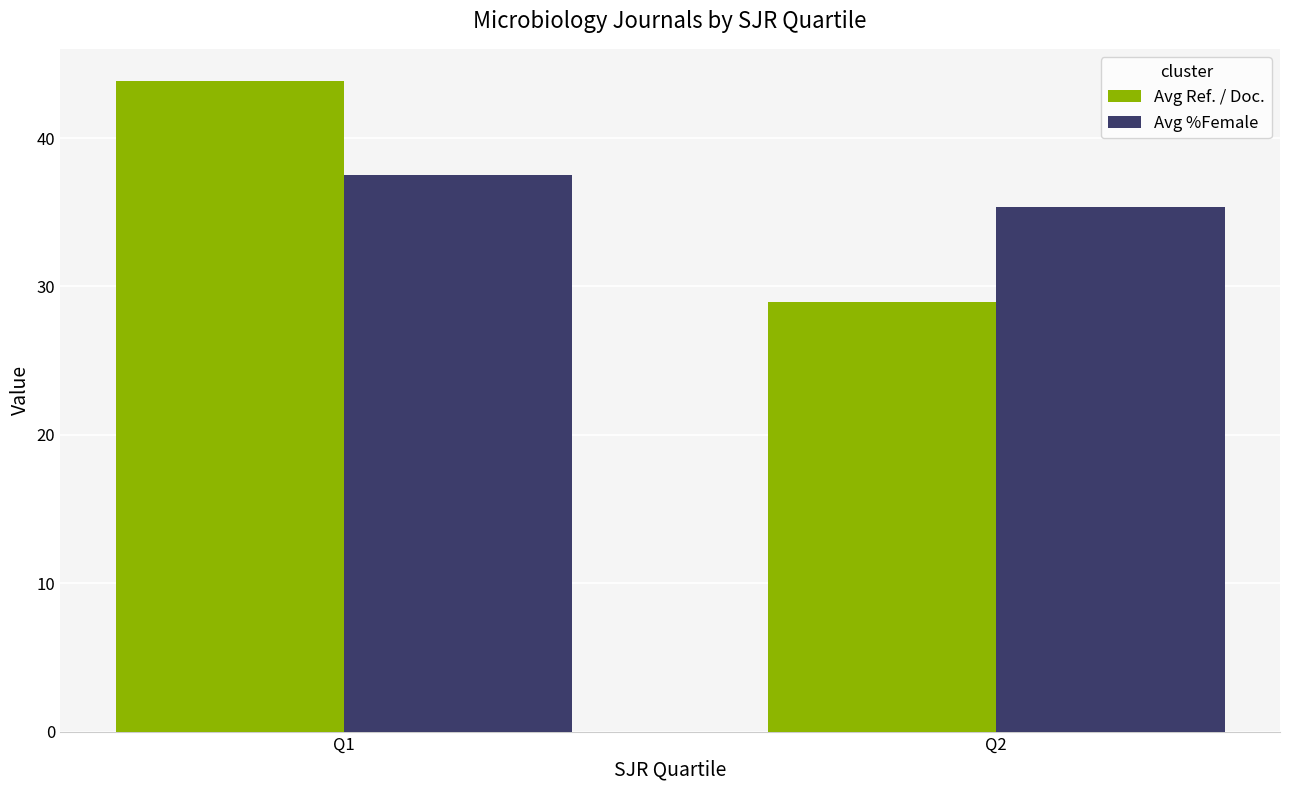

Are the bars grouped side by side (vs. stacked)?

Yes